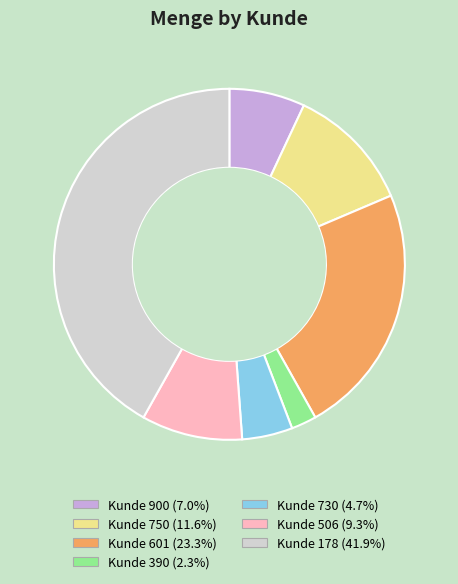

Does any single category account for the majority?

No